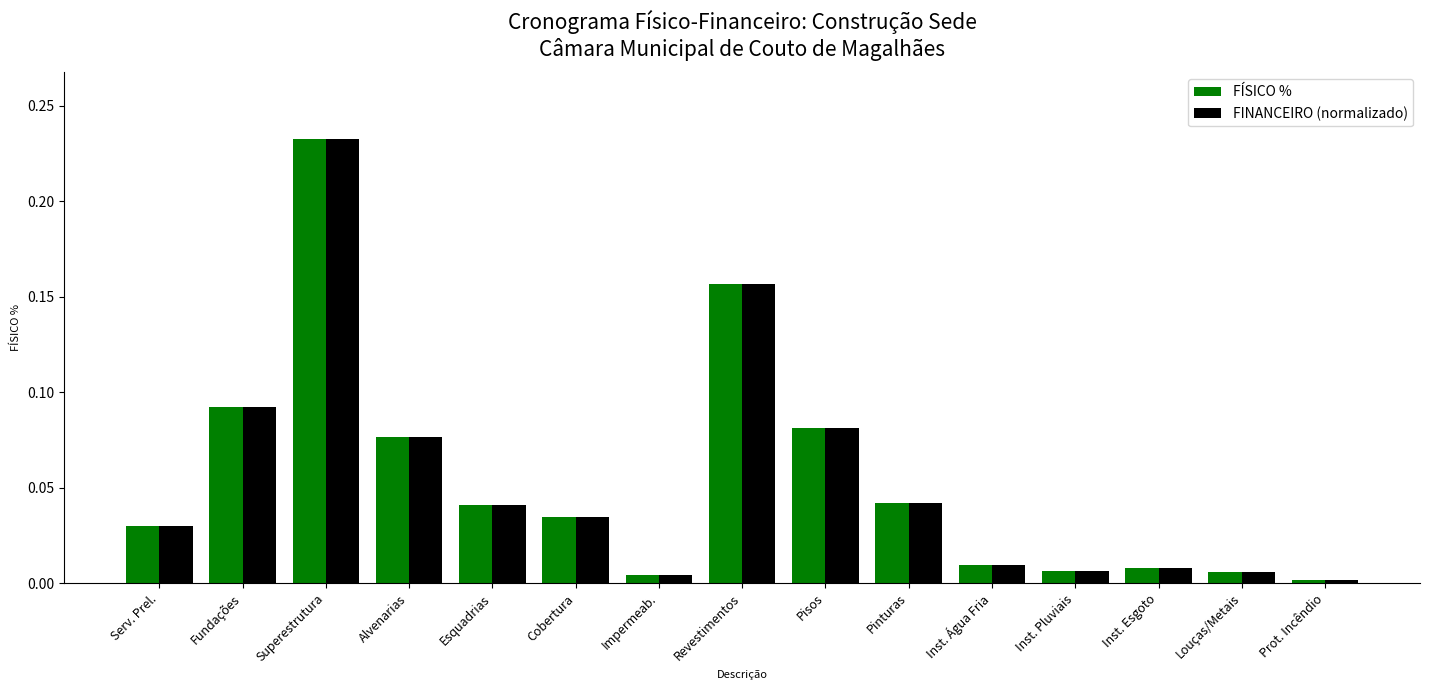

At which category is the sum across all series the highest?

Superestrutura